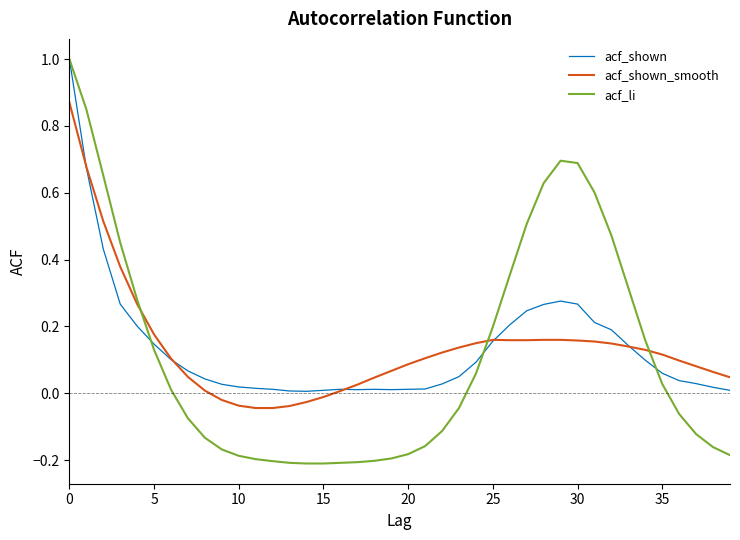

What are all the series names shown in the legend?

acf_shown, acf_shown_smooth, acf_li